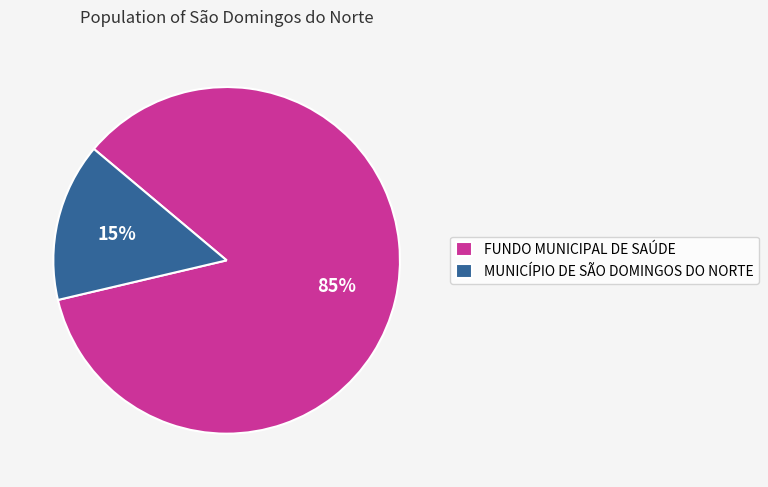

To the nearest percent, what is the combined percentage of MUNICÍPIO DE SÃO DOMINGOS DO NORTE and FUNDO MUNICIPAL DE SAÚDE?

100%